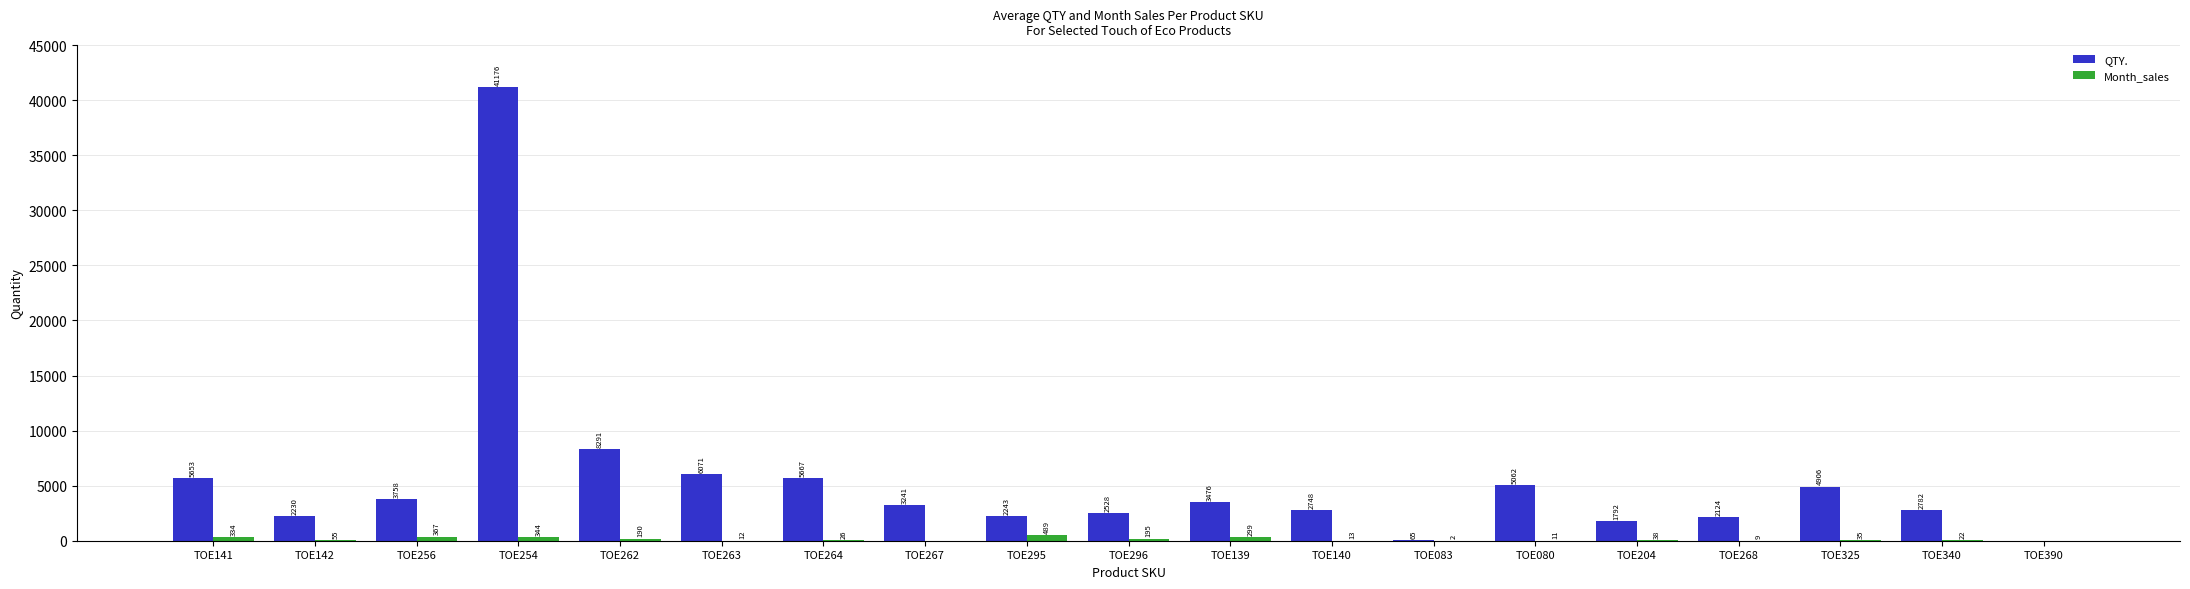

What is the total value across all series at TOE140?

2761